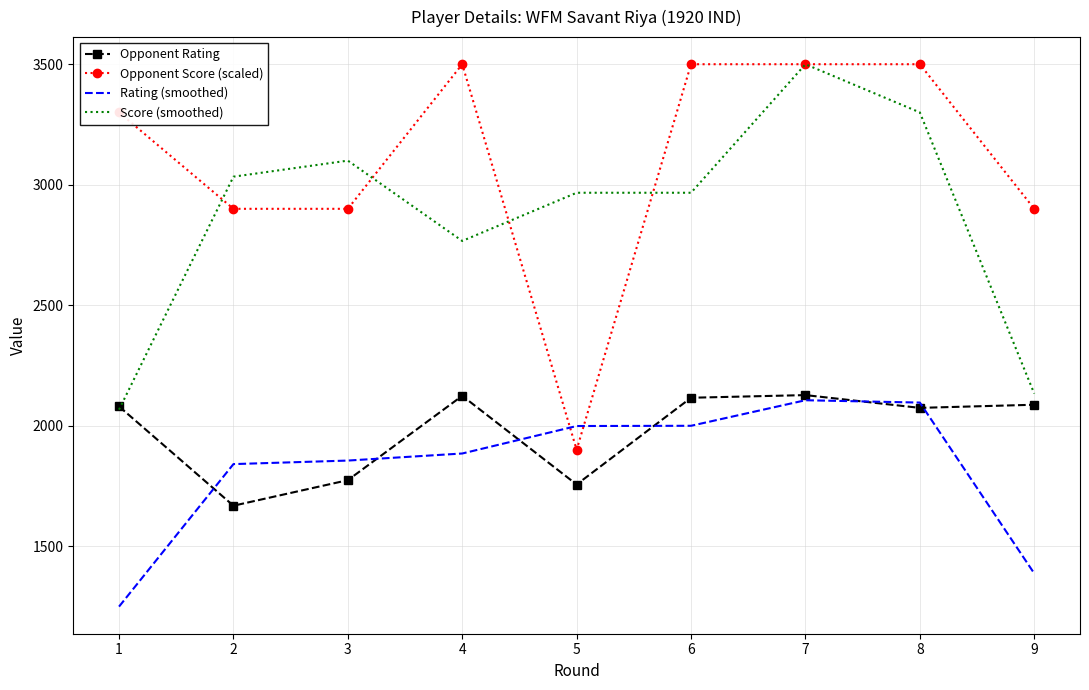

Which series has the largest total across all categories?

Opponent Score (scaled)